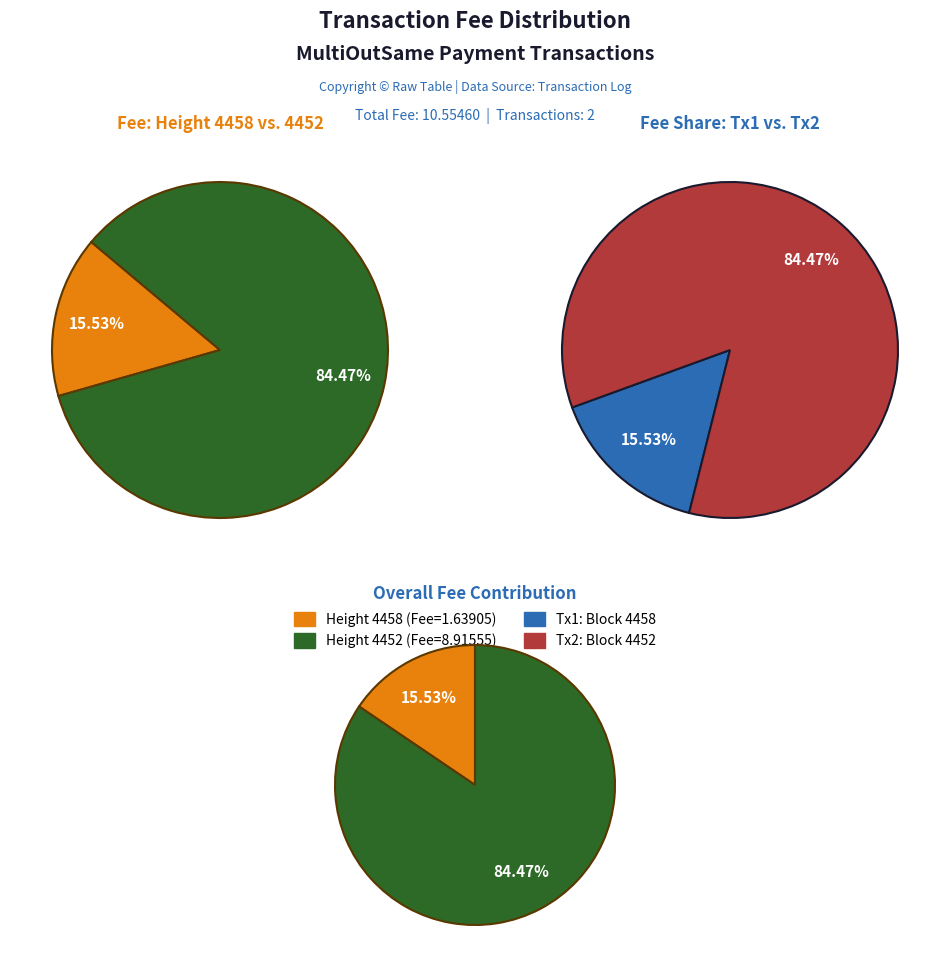

Combined, what portion of the pie is 4458 and 4452?

100.0%